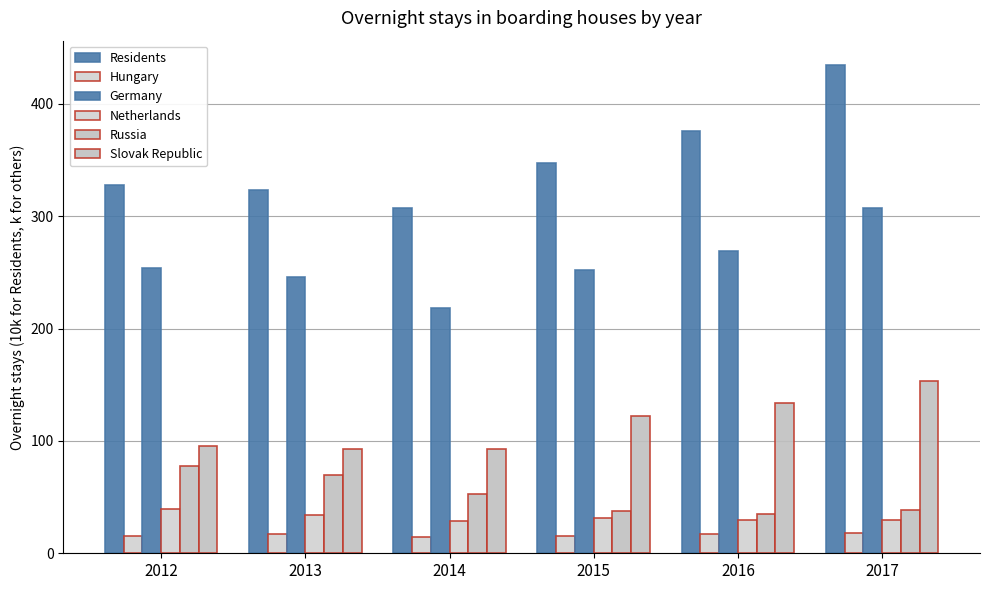

Which series changed the most between 2014 and 2017?

Residents